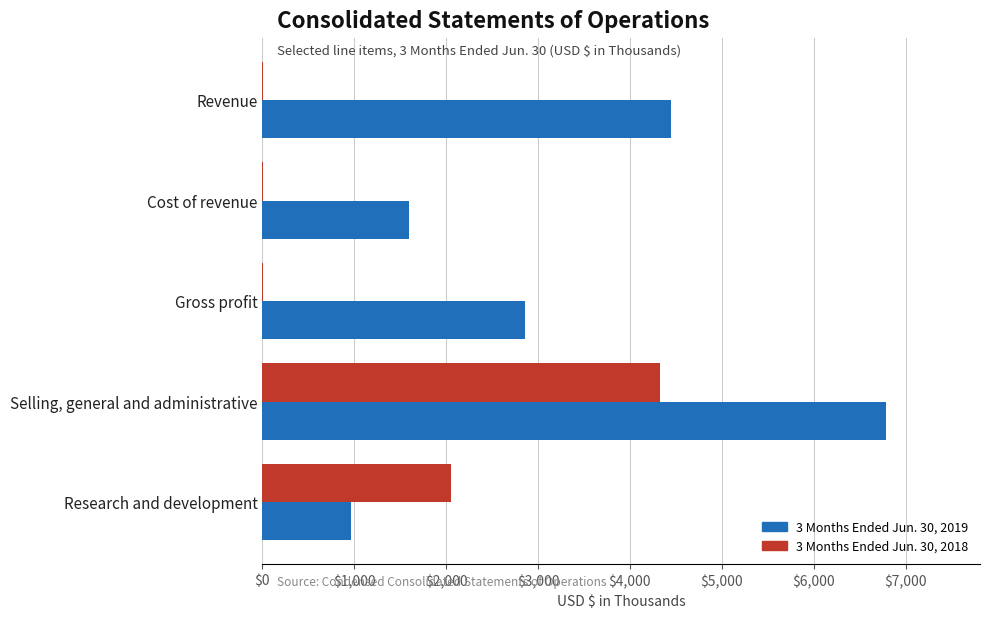

Which label corresponds to the largest value in the chart?

Selling, general and administrative